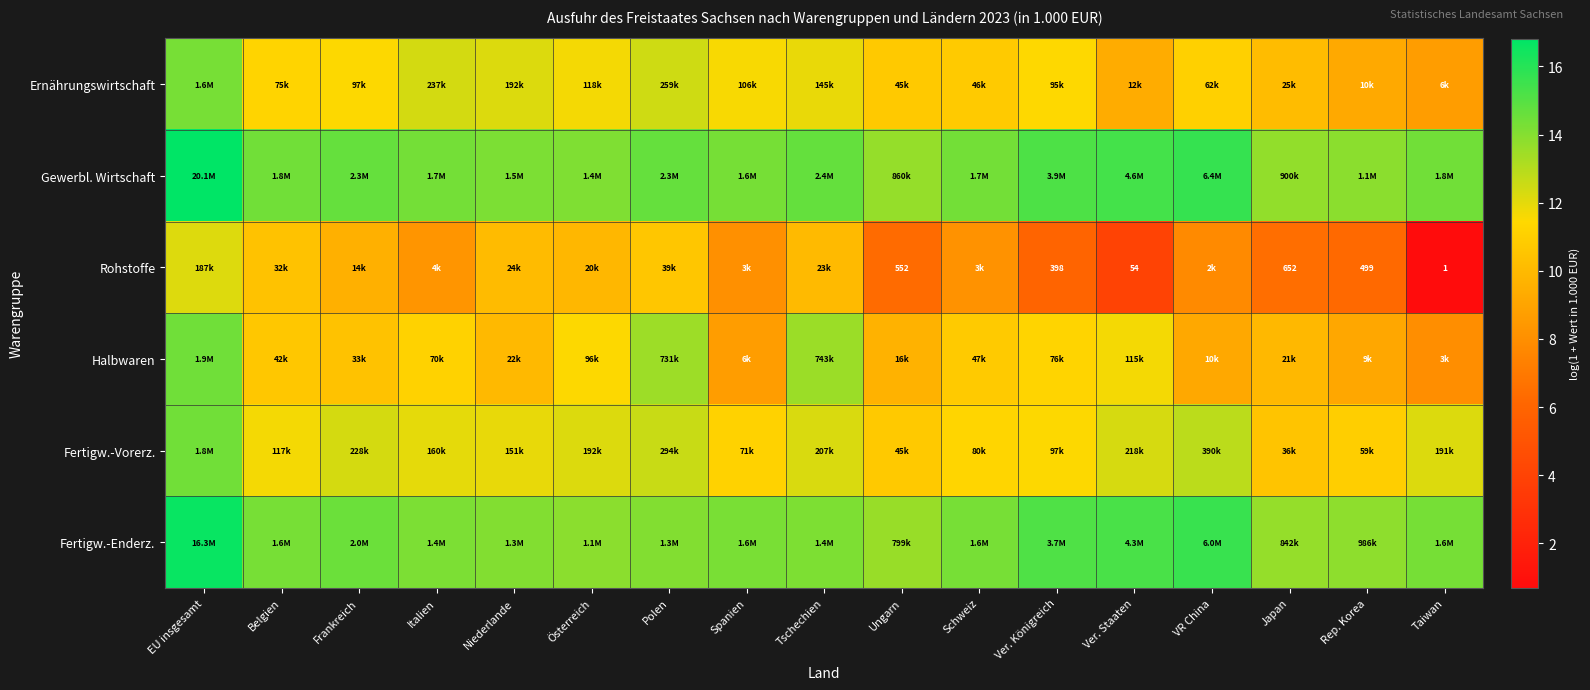

At how many categories does at least one series exceed 7?

17